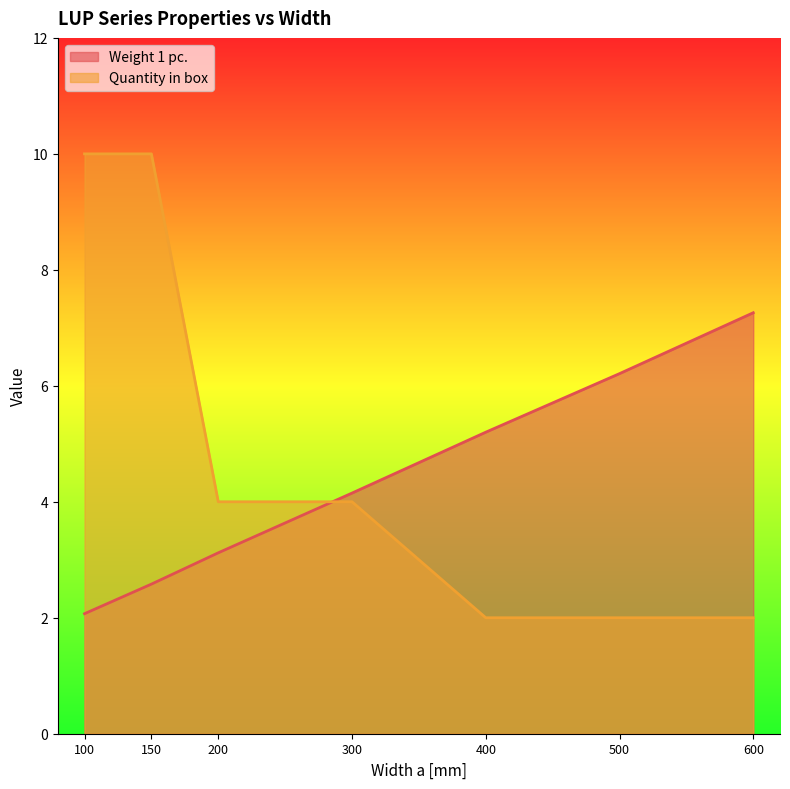

How many Quantity in box values are between 2 and 10?

7